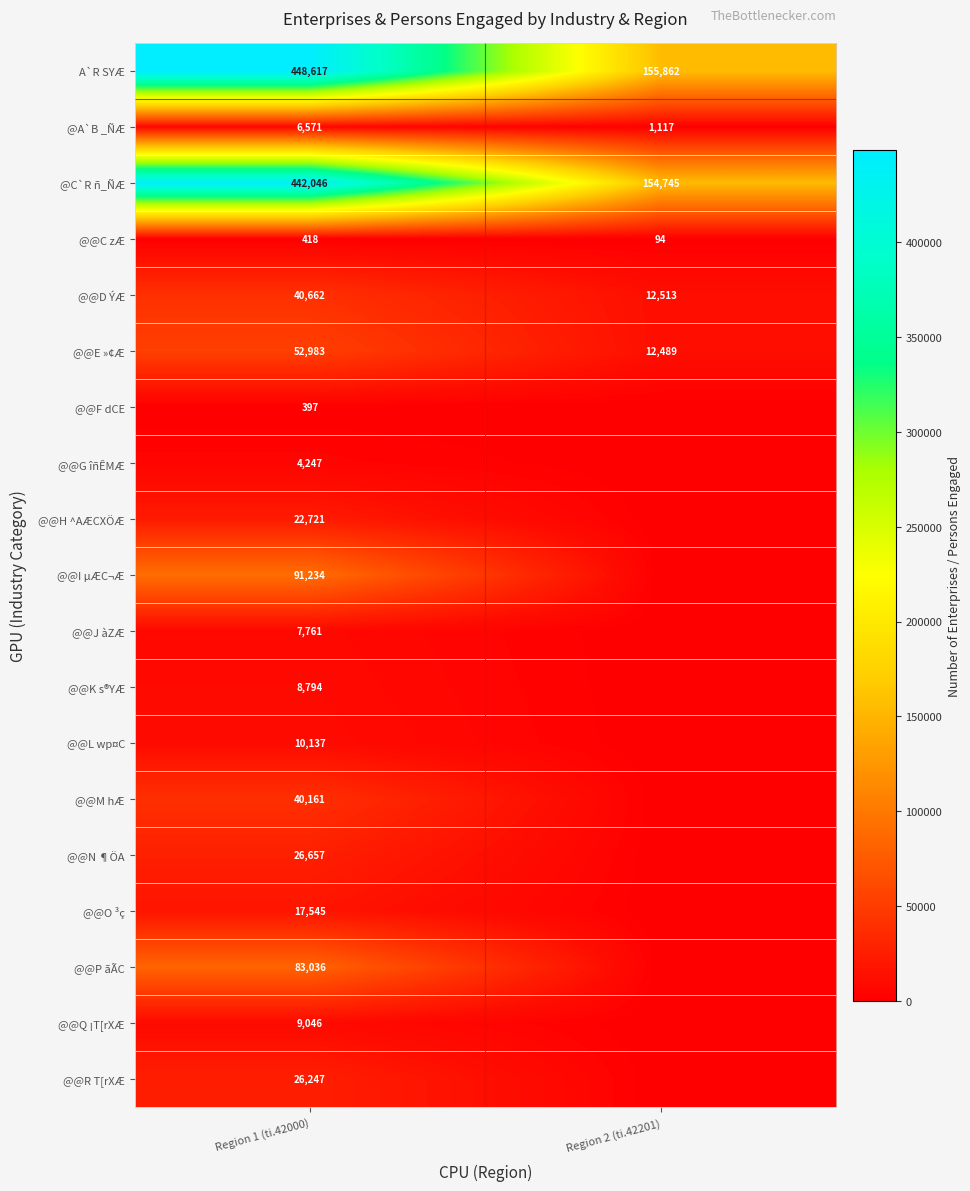

How many data points does each series have?

2